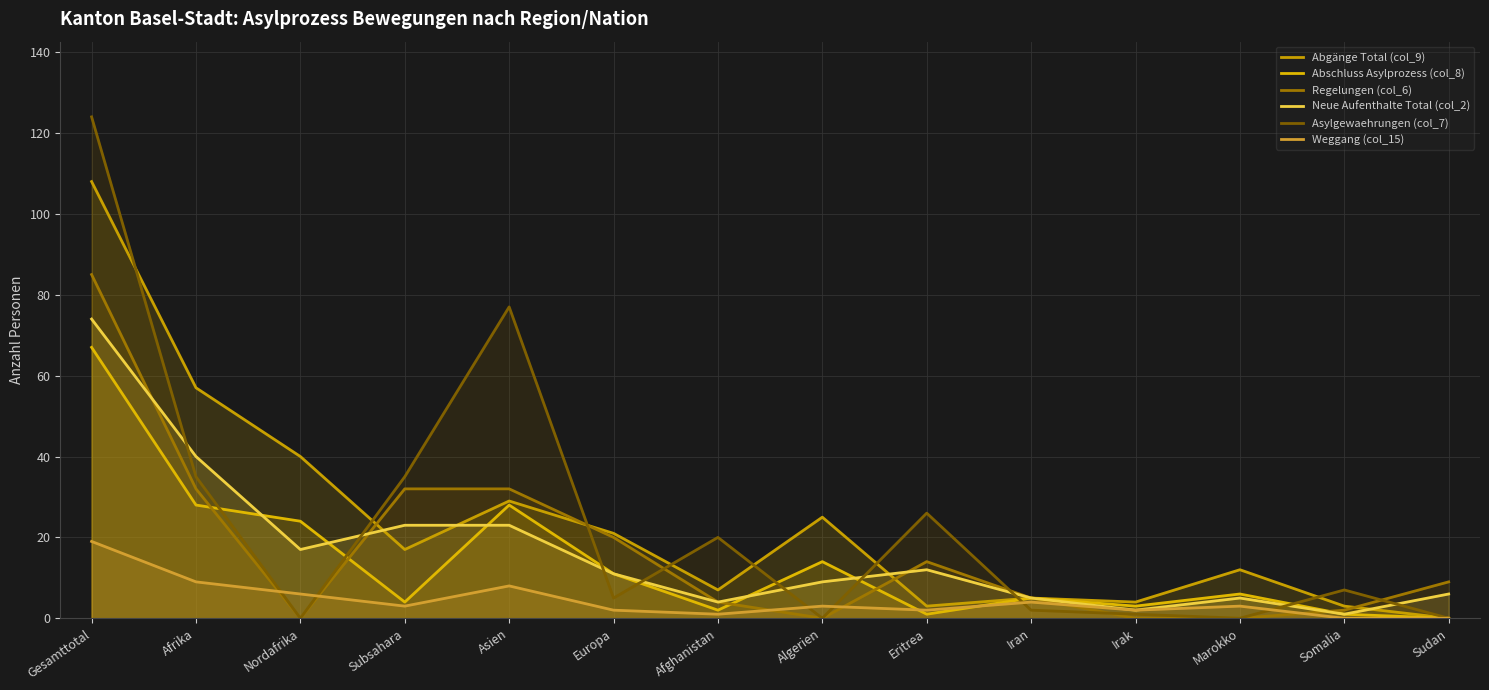

Rank the series at Eritrea from highest to lowest value.

Asylgewaehrungen (col_7), Regelungen (col_6), Neue Aufenthalte Total (col_2), Abgänge Total (col_9), Weggang (col_15), Abschluss Asylprozess (col_8)